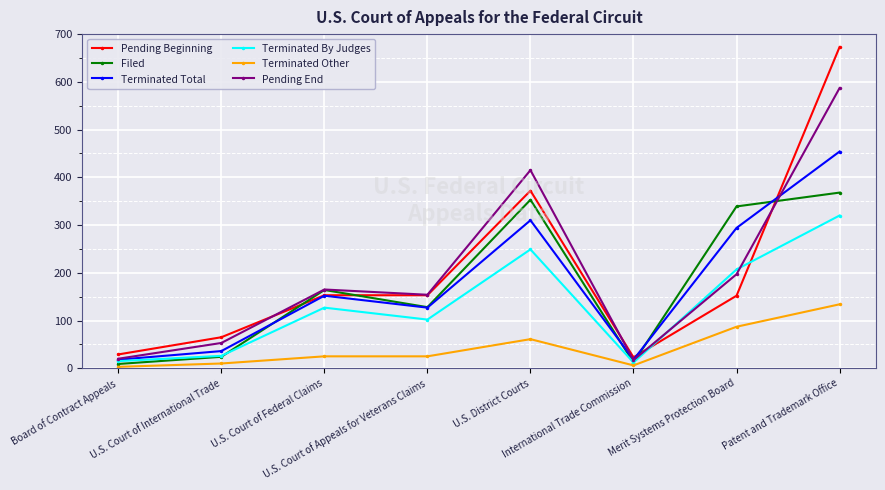

What position from the right is U.S. Court of Federal Claims?

6